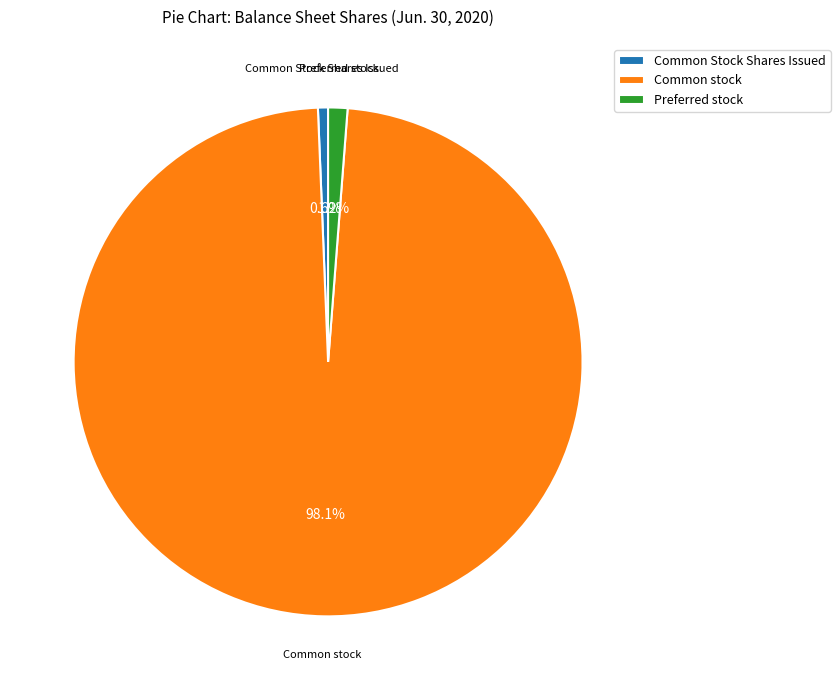

How many slices are in this pie chart?

3